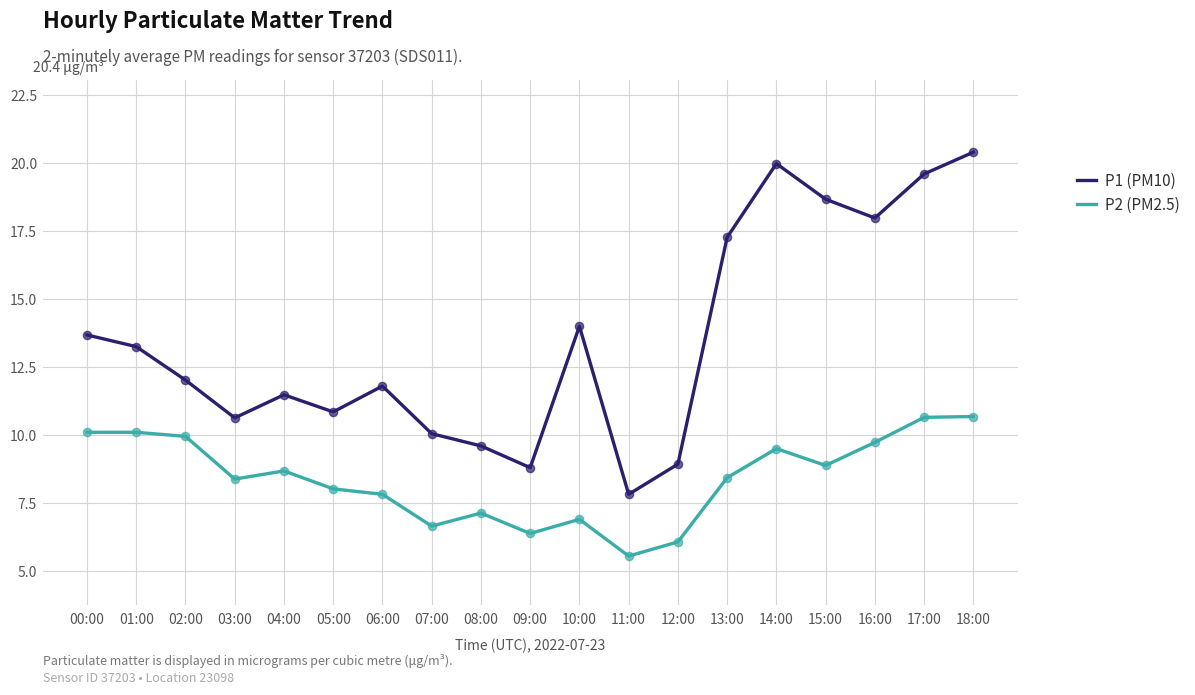

Between 13:00 and 18:00, which series saw the biggest shift?

P1 (PM10)